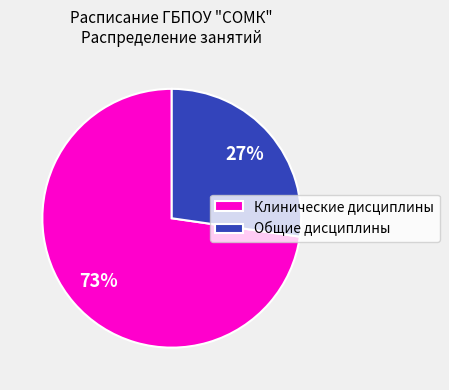

Which slice is the largest?

Клинические дисциплины